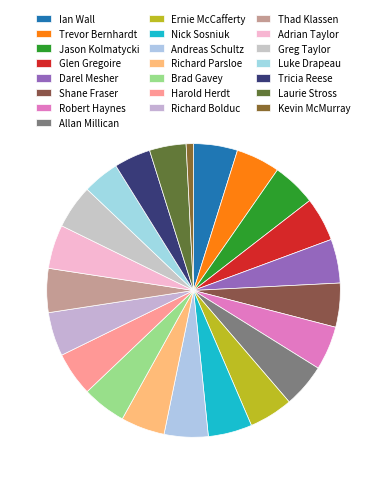

Which slice is the smallest?

Kevin McMurray